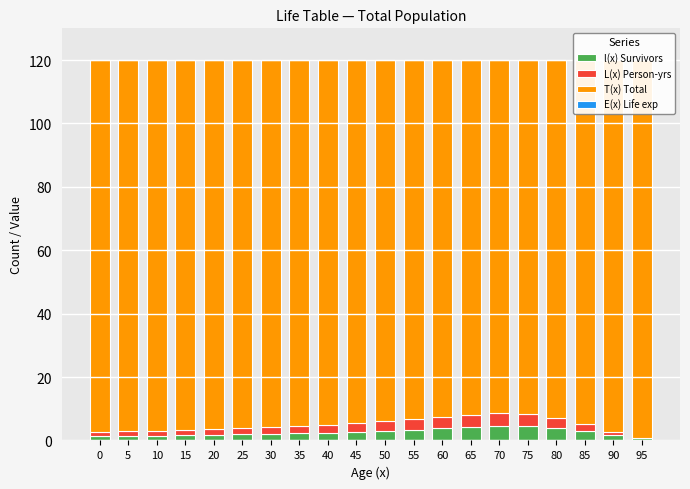

Which series has the largest range (max minus min)?

T(x) Total